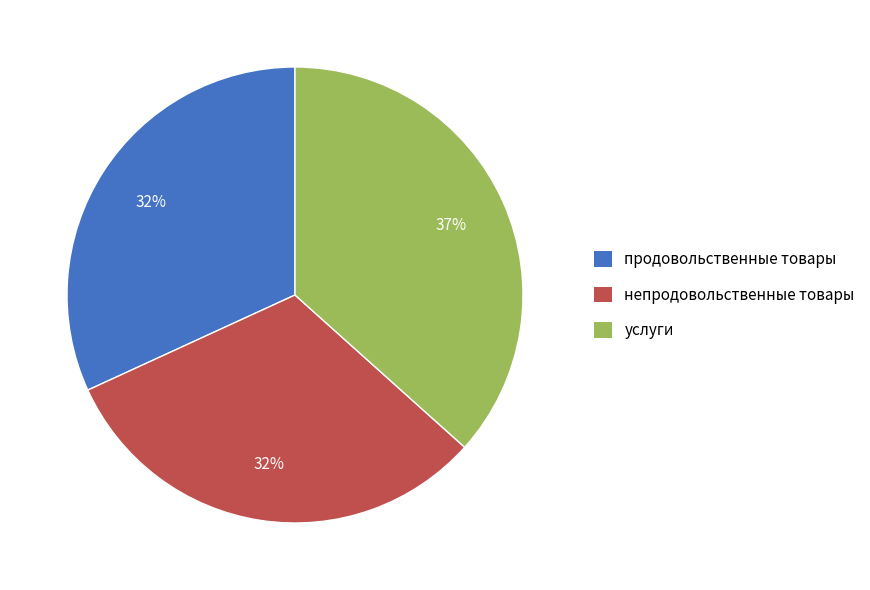

To the nearest percent, what is the difference between the largest and smallest slice percentages?

5%